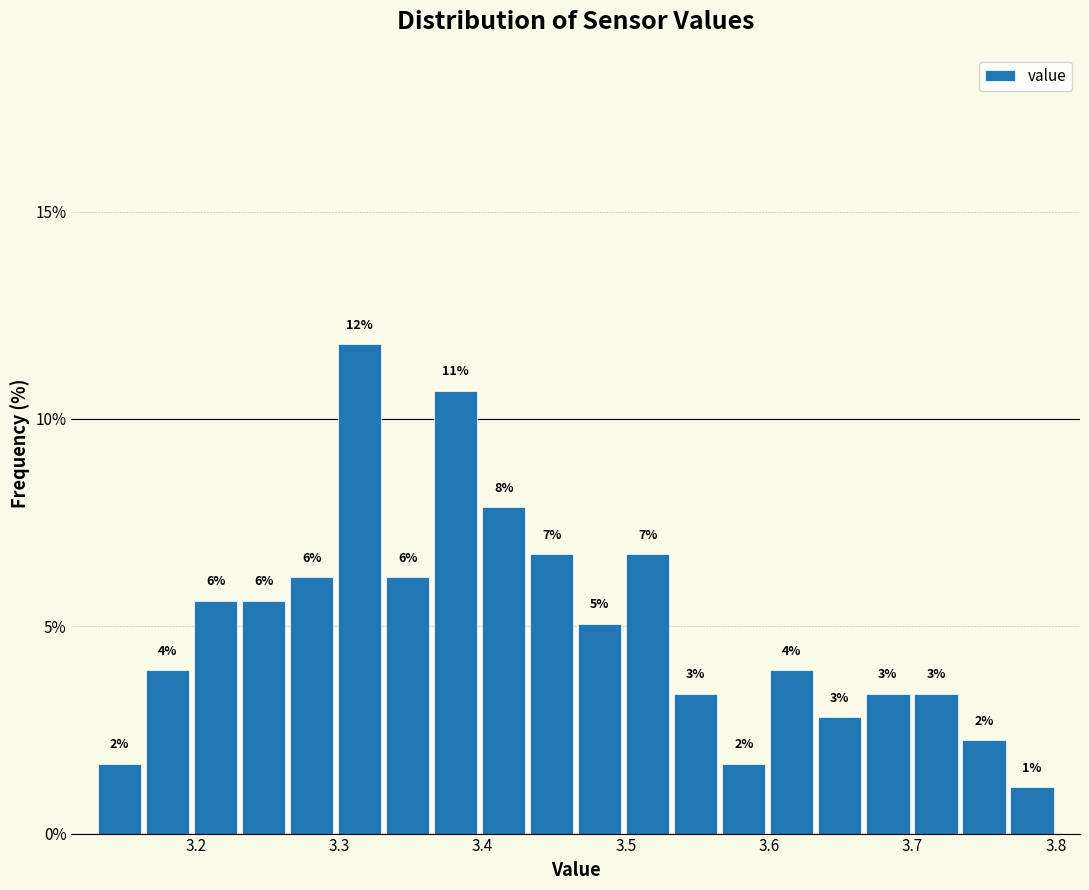

Around what value on the x-axis is the tallest bar? Give the approximate position of its centre, as read against the axis.

3.31